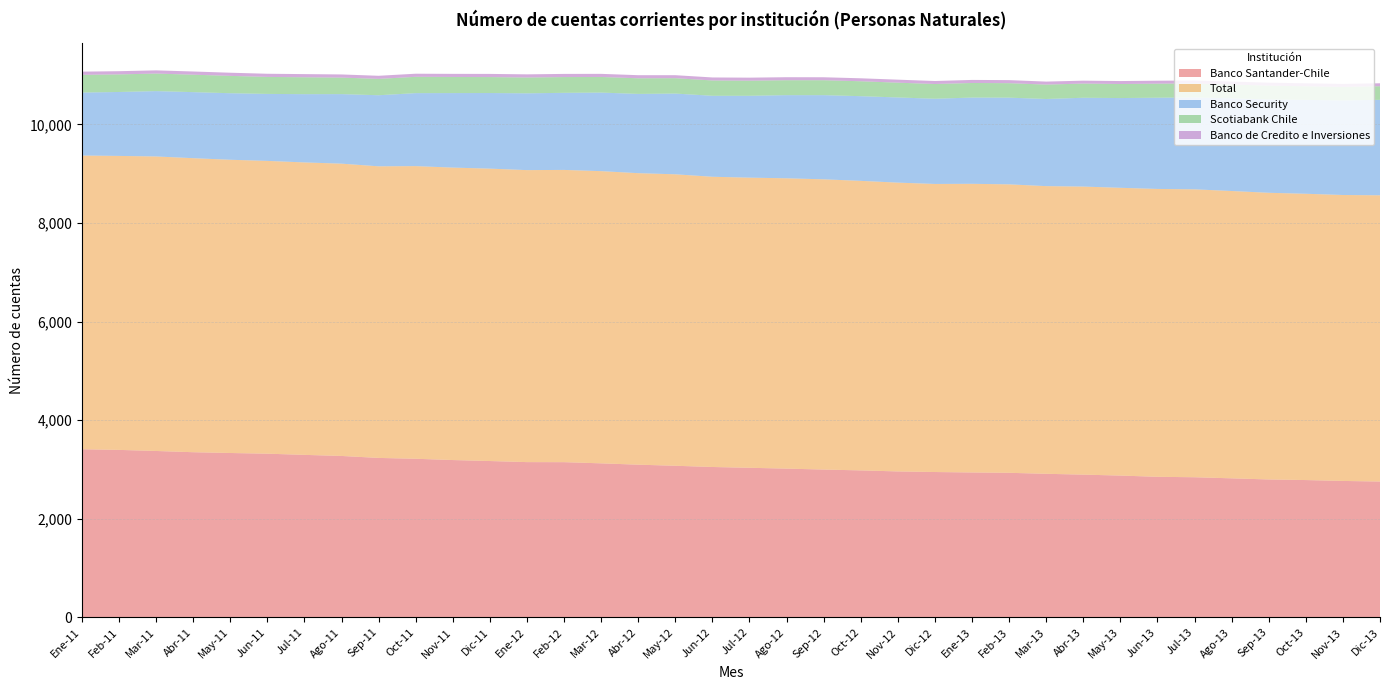

Reading left to right, what are all the values shown in this chart?

Banco Santander-Chile: 3410	3397	3375	3350	3334	3320	3296	3274	3234	3217	3191	3171	3149	3148	3124	3097	3075	3050	3034	3017	2998	2981	2960	2948	2939	2932	2912	2895	2876	2851	2842	2820	2797	2785	2767	2755
Total: 5960	5965	5976	5966	5950	5941	5934	5931	5917	5938	5934	5933	5925	5930	5929	5915	5914	5889	5887	5891	5889	5875	5860	5845	5857	5853	5837	5845	5839	5841	5842	5830	5817	5809	5802	5808
Banco Security: 1278	1297	1326	1340	1350	1359	1385	1411	1442	1481	1512	1534	1558	1564	1594	1608	1638	1643	1661	1687	1708	1718	1728	1729	1750	1759	1768	1802	1821	1851	1865	1881	1894	1905	1919	1937
Scotiabank Chile: 359	357	356	354	352	345	343	335	332	331	327	324	321	320	317	317	312	311	307	303	303	303	300	299	296	294	292	288	285	285	283	279	280	276	274	276
Banco de Credito e Inversiones: 65	65	65	65	64	64	64	64	63	63	63	64	64	64	63	63	61	61	61	61	60	60	61	61	62	62	61	59	60	60	60	60	60	60	60	60